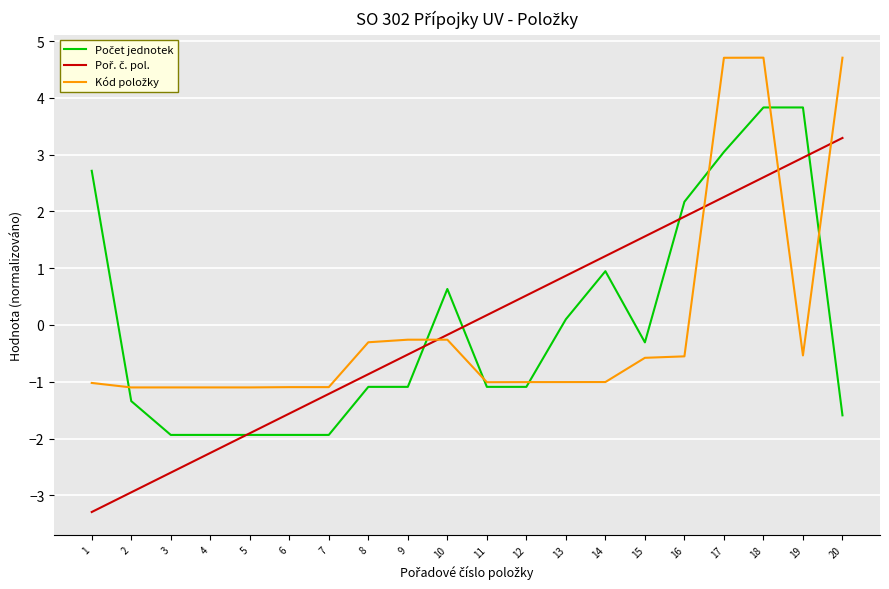

How many distinct data groups are displayed?

3